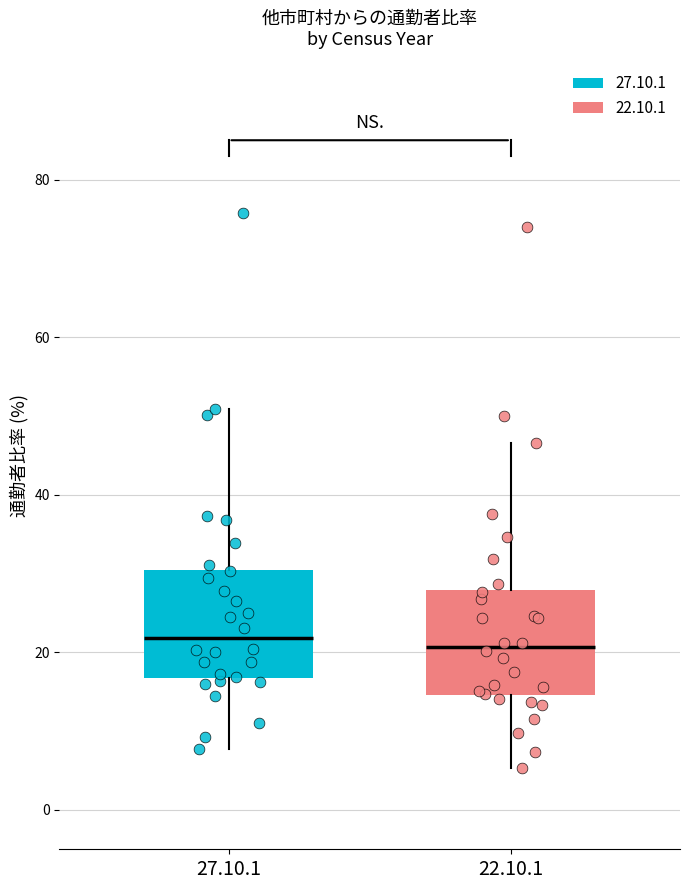

Reading left to right, read every box against the y-axis: the position of its median line, the range the box covers, and the ends of its whiskers. The values are not printed on the chart, so give them approximately, as read against the axis.

27.10.1: median 22, box 16 to 30, whiskers 8 to 50
22.10.1: median 20, box 14 to 28, whiskers 6 to 46